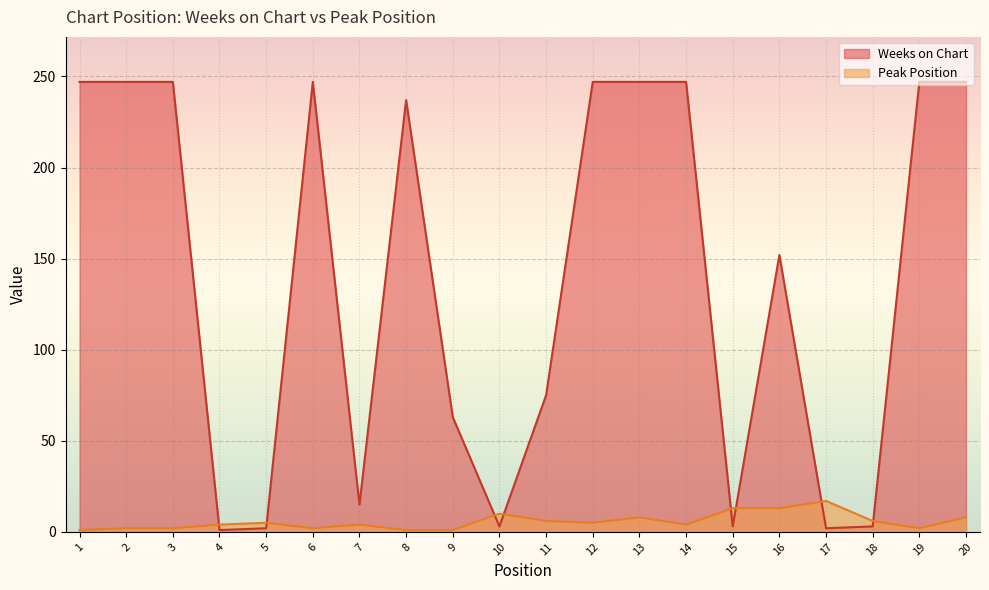

Where is Peak Position nearest to the value 9?

10